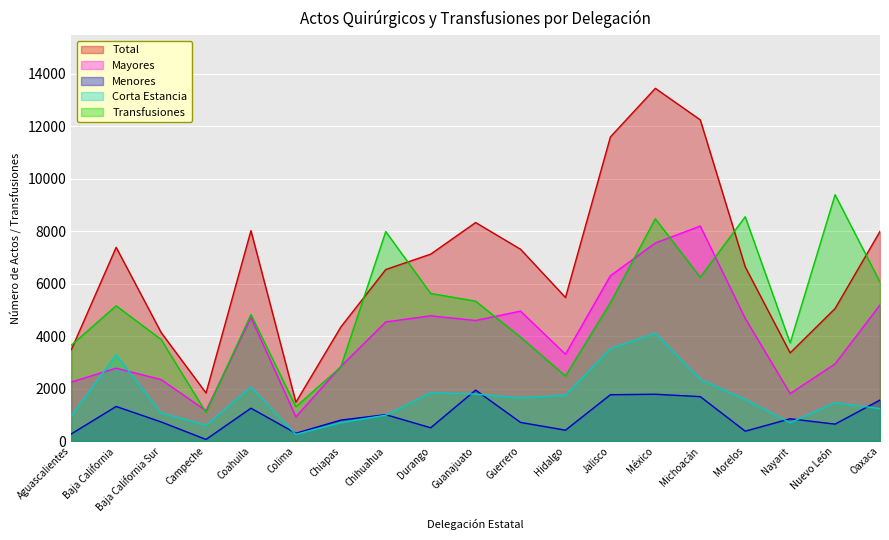

How many data points in Mayores are less than 4543?

9